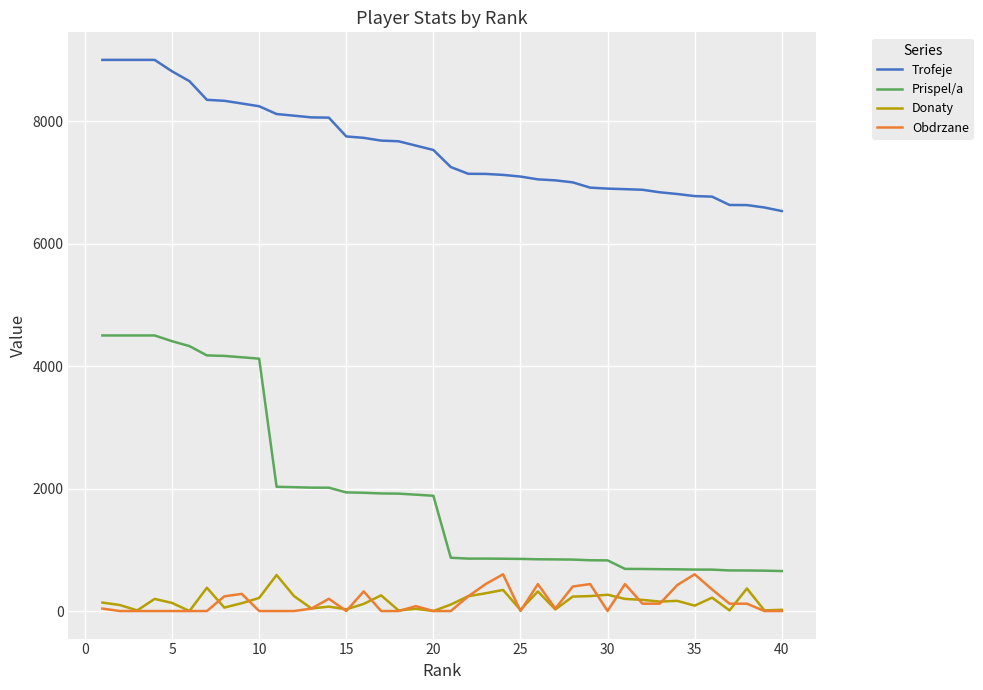

Which series has the largest total across all categories?

Trofeje